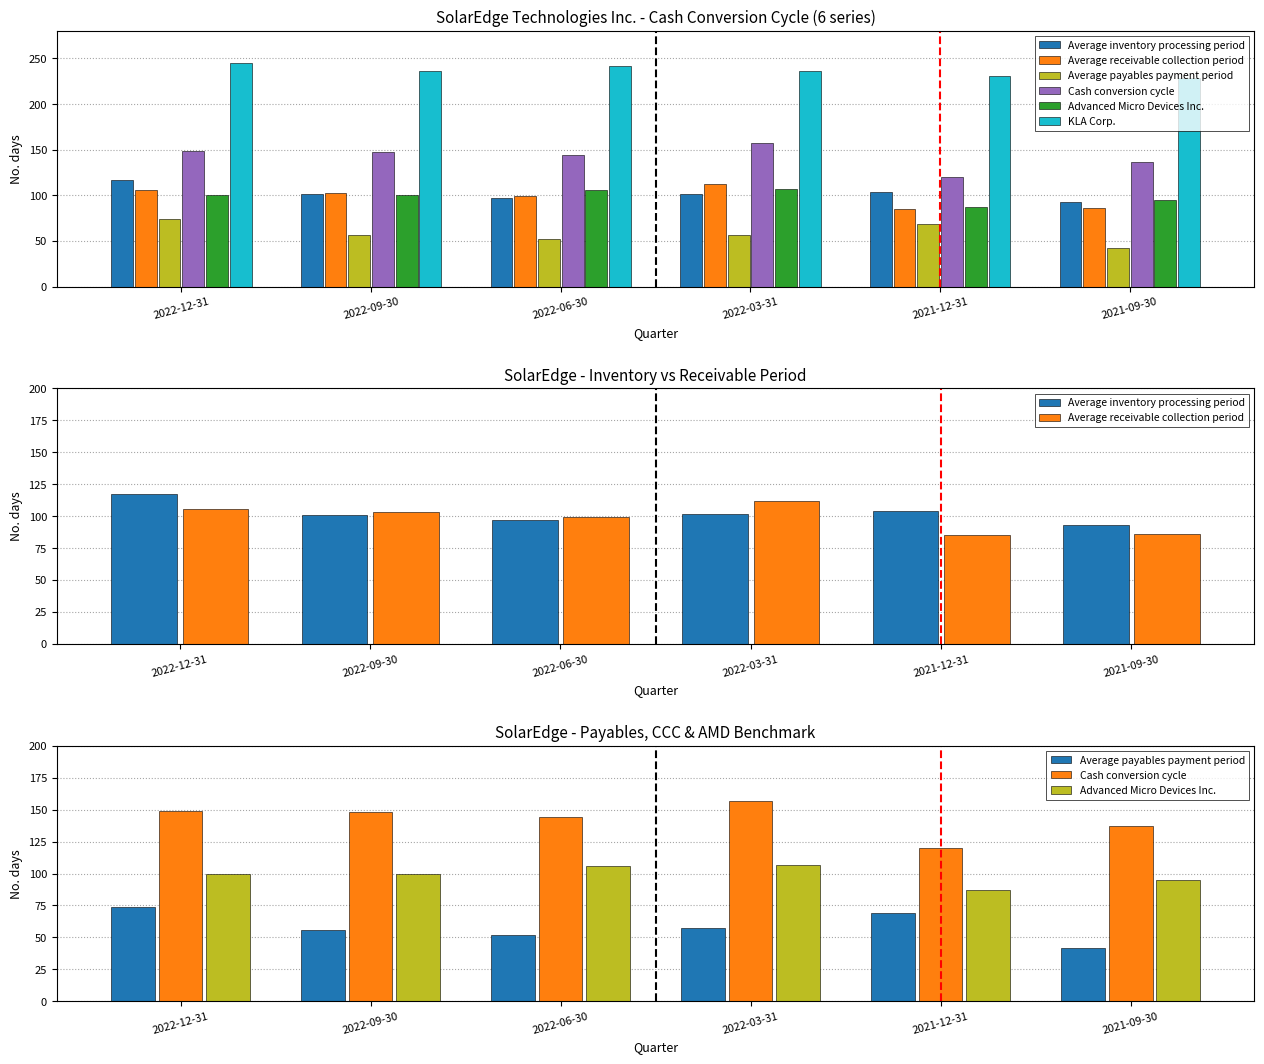

Reading left to right, transcribe all the data shown in this chart.

Average inventory processing period: 2022-12-31=117	2022-09-30=101	2022-06-30=97	2022-03-31=102	2021-12-31=104	2021-09-30=93
Average receivable collection period: 2022-12-31=106	2022-09-30=103	2022-06-30=99	2022-03-31=112	2021-12-31=85	2021-09-30=86
Average payables payment period: 2022-12-31=74	2022-09-30=56	2022-06-30=52	2022-03-31=57	2021-12-31=69	2021-09-30=42
Cash conversion cycle: 2022-12-31=149	2022-09-30=148	2022-06-30=144	2022-03-31=157	2021-12-31=120	2021-09-30=137
Advanced Micro Devices Inc.: 2022-12-31=100	2022-09-30=100	2022-06-30=106	2022-03-31=107	2021-12-31=87	2021-09-30=95
KLA Corp.: 2022-12-31=245	2022-09-30=236	2022-06-30=242	2022-03-31=236	2021-12-31=231	2021-09-30=229